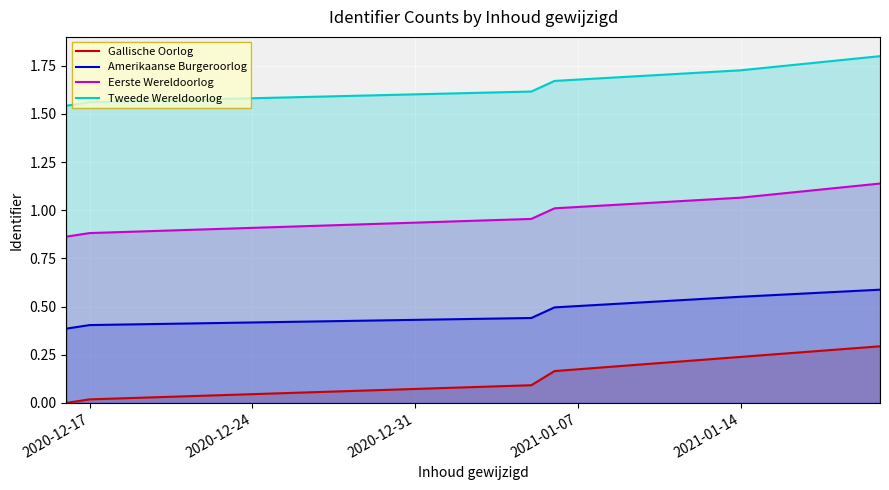

Which series has the largest total across all categories?

Tweede Wereldoorlog